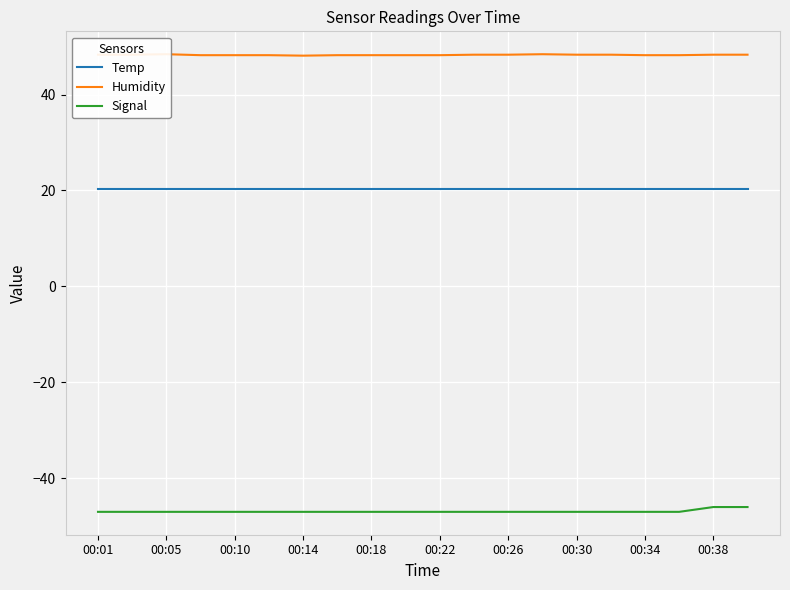

The value of Temp at 00:10 is 35.3. True or false?

False